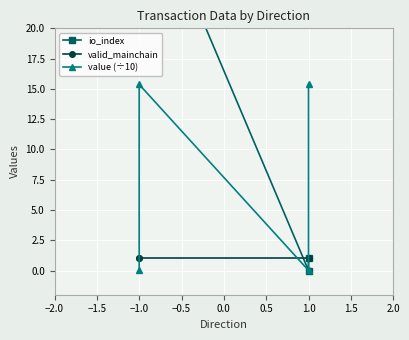

Is the value of io_index at 1.0 greater than the value of value (÷10) at 1.0?

No